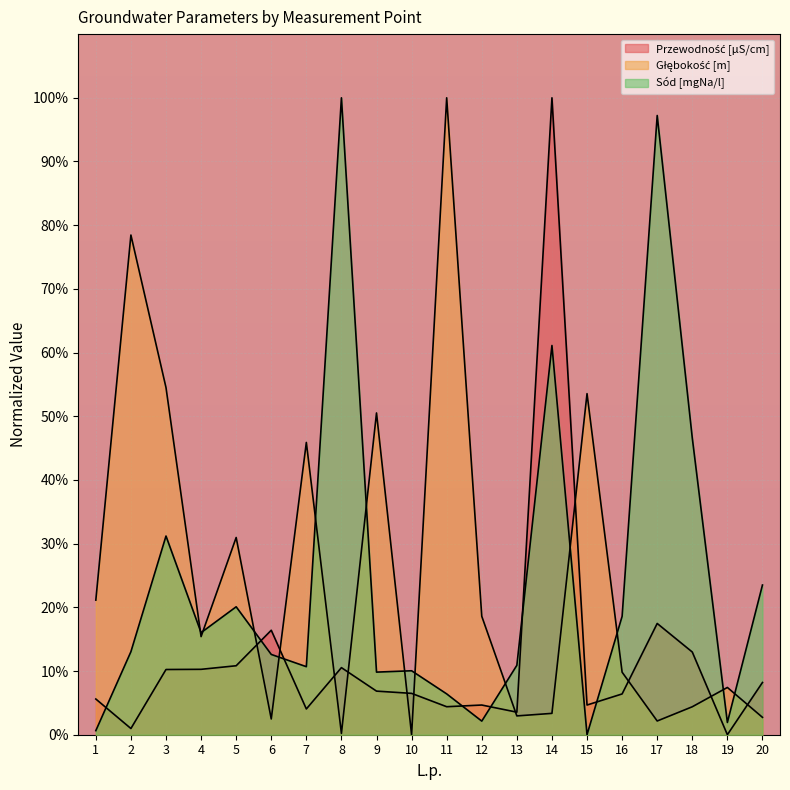

What is the value of the Głębokość [m] point at the 7th from the left?

45.9